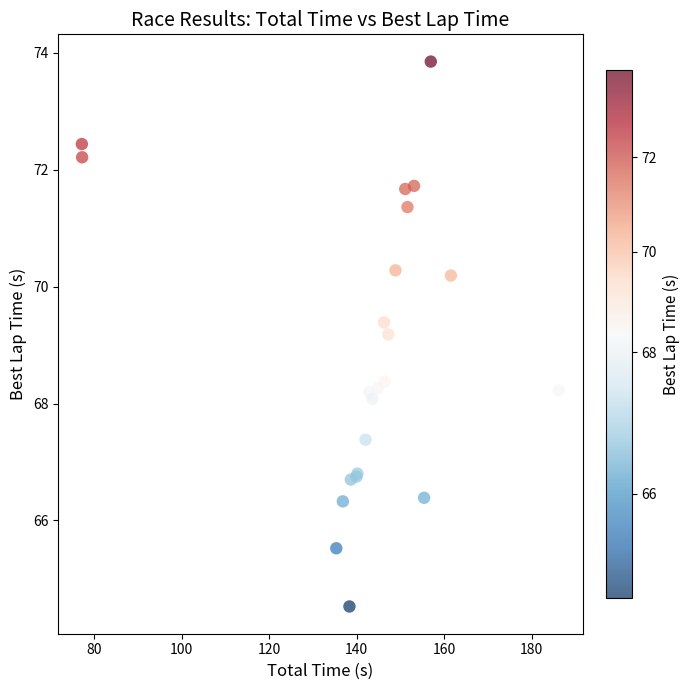

What Y value in the scatter plot is closest to 69?

69.2